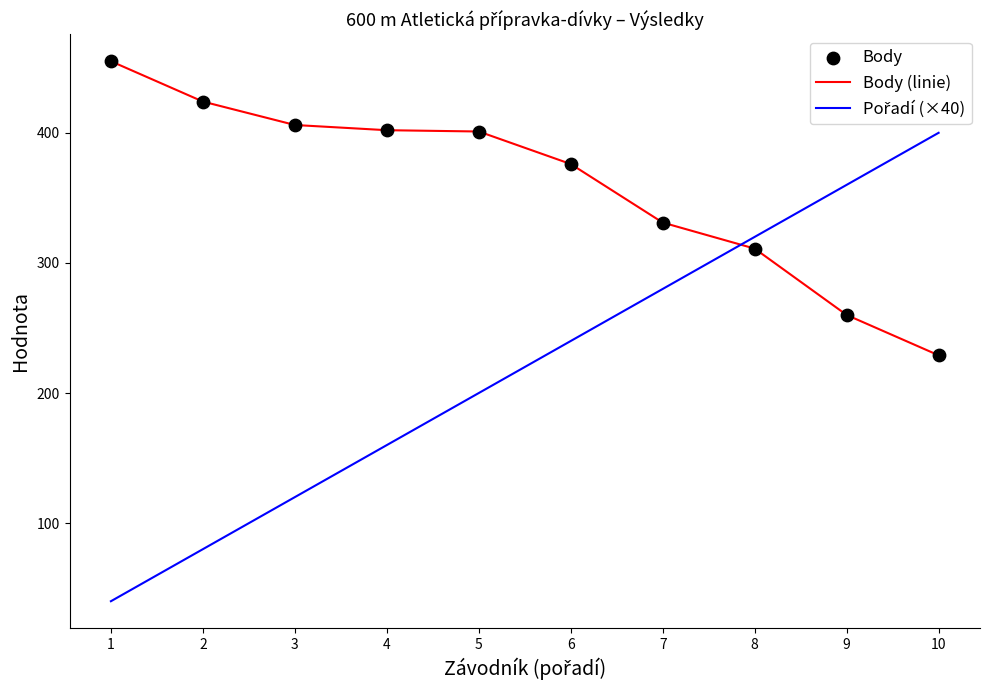

What is the total value across all series at 5?

601